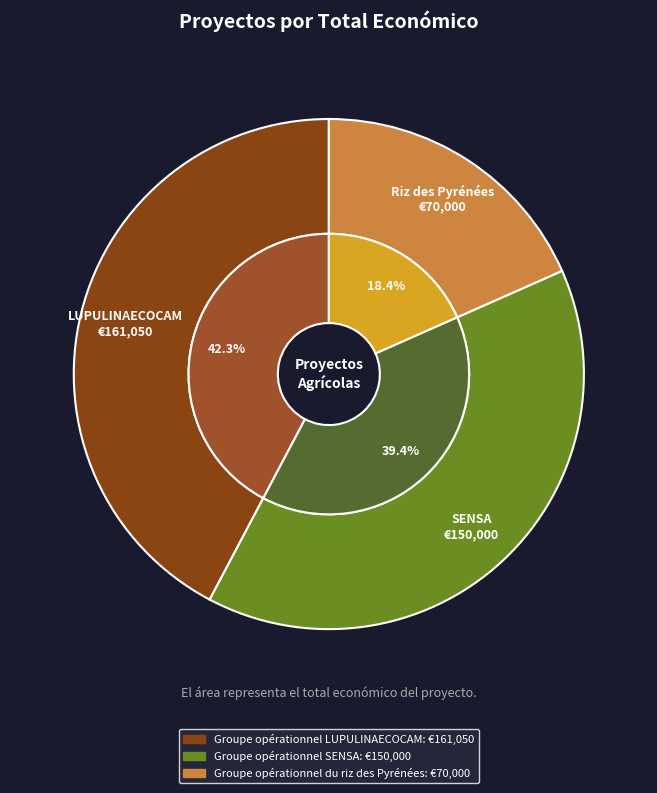

What percentage is NOT represented by Groupe opérationnel LUPULINAECOCAM?

57.7%